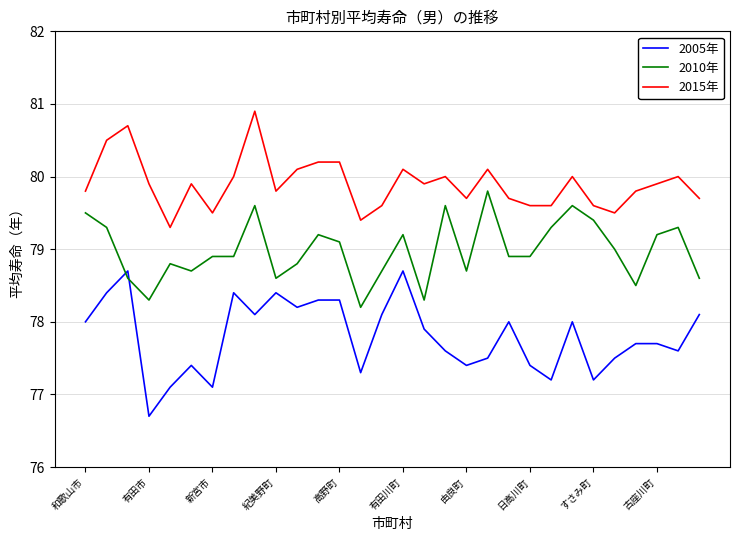

What is the average value of the 2015年 series?

79.9